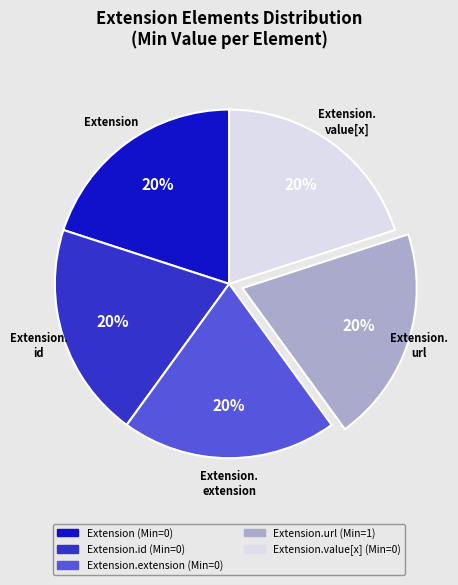

Is there any slice that represents more than half of the pie?

No